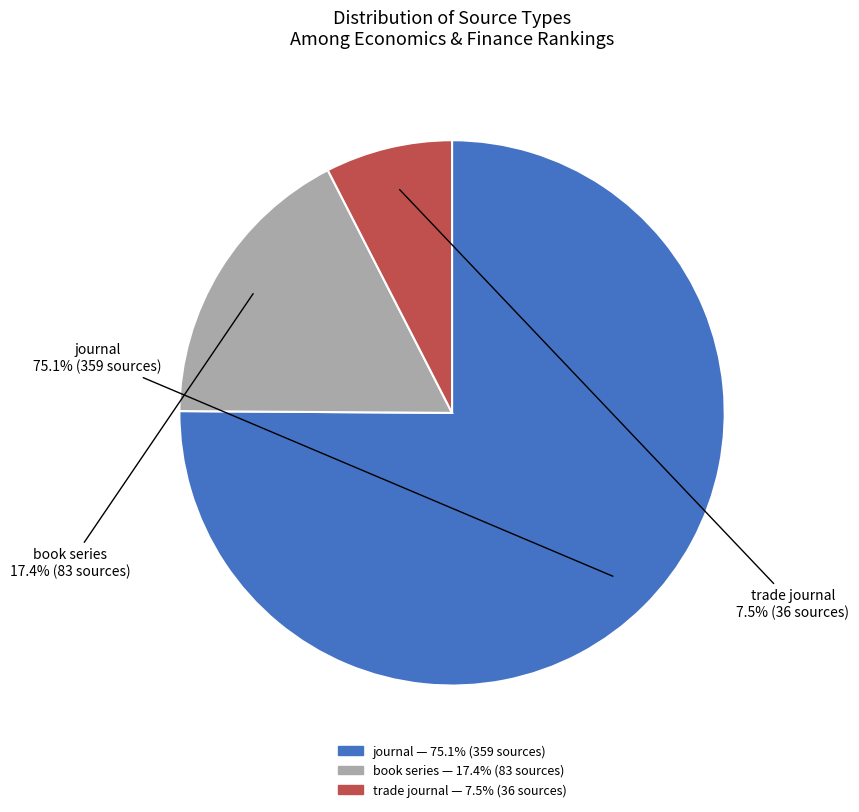

Is there a majority slice in this chart?

Yes